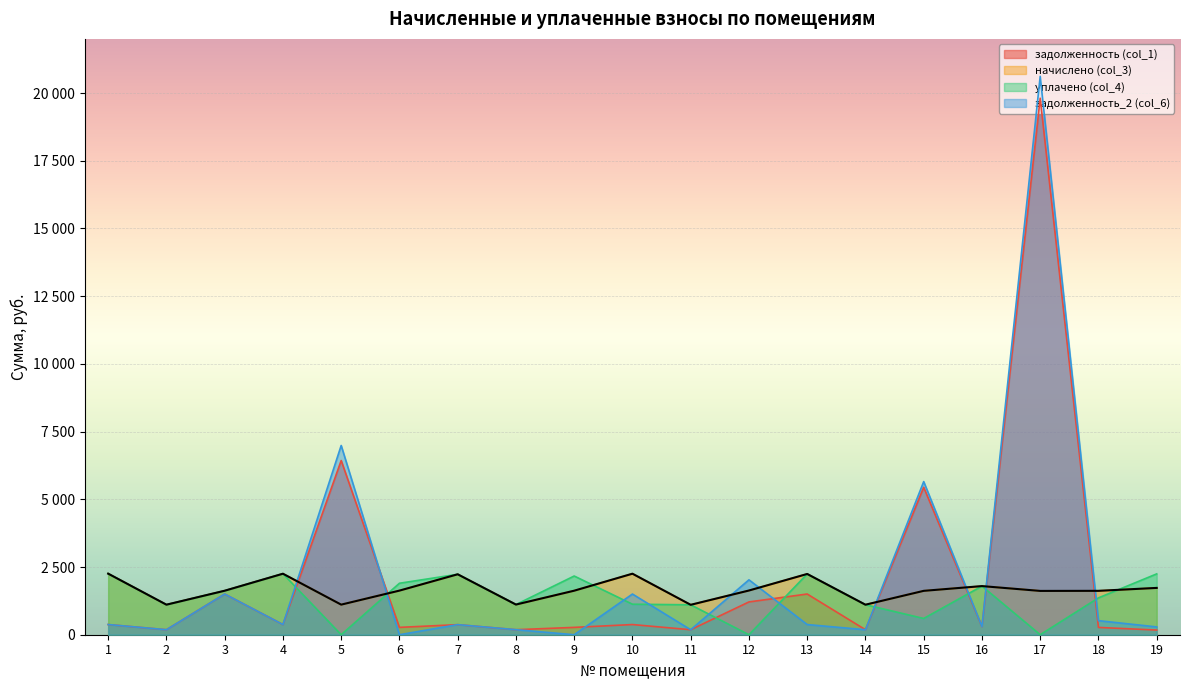

At how many categories does at least one series exceed 11251?

1